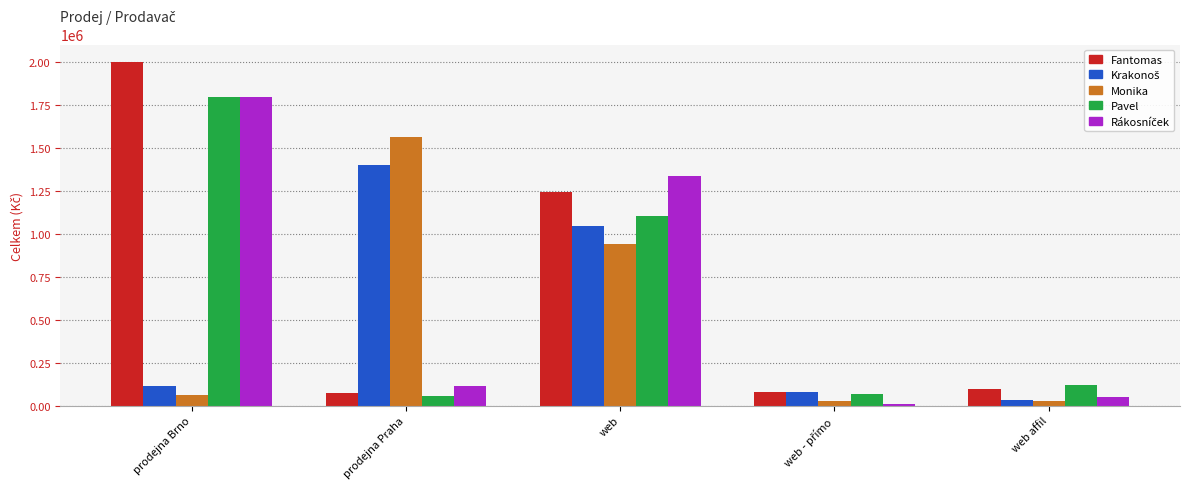

What position from the left is web?

3